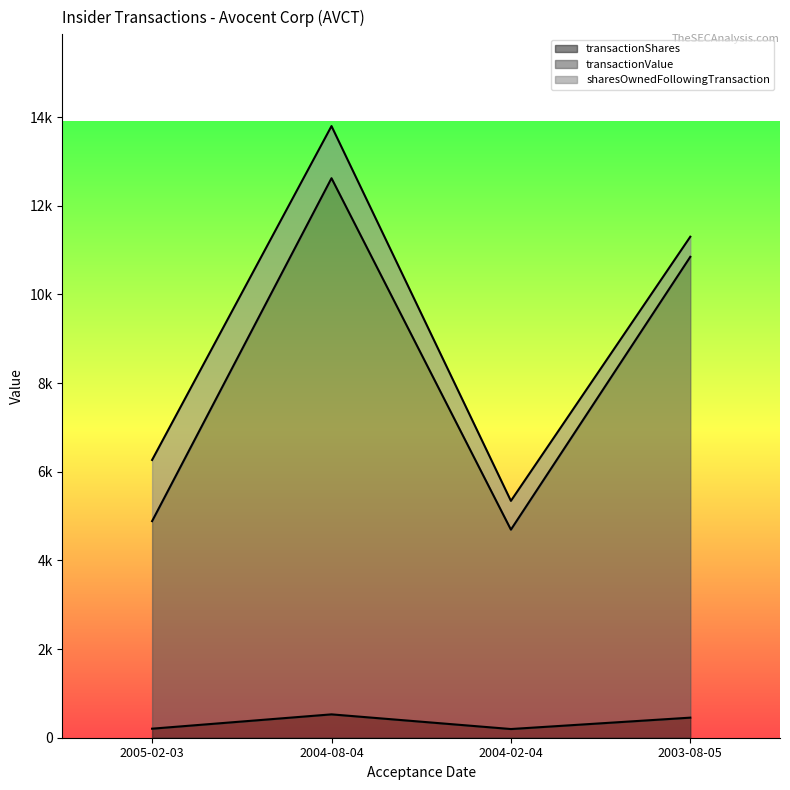

What is the label of the 1st point from the left?

2005-02-03